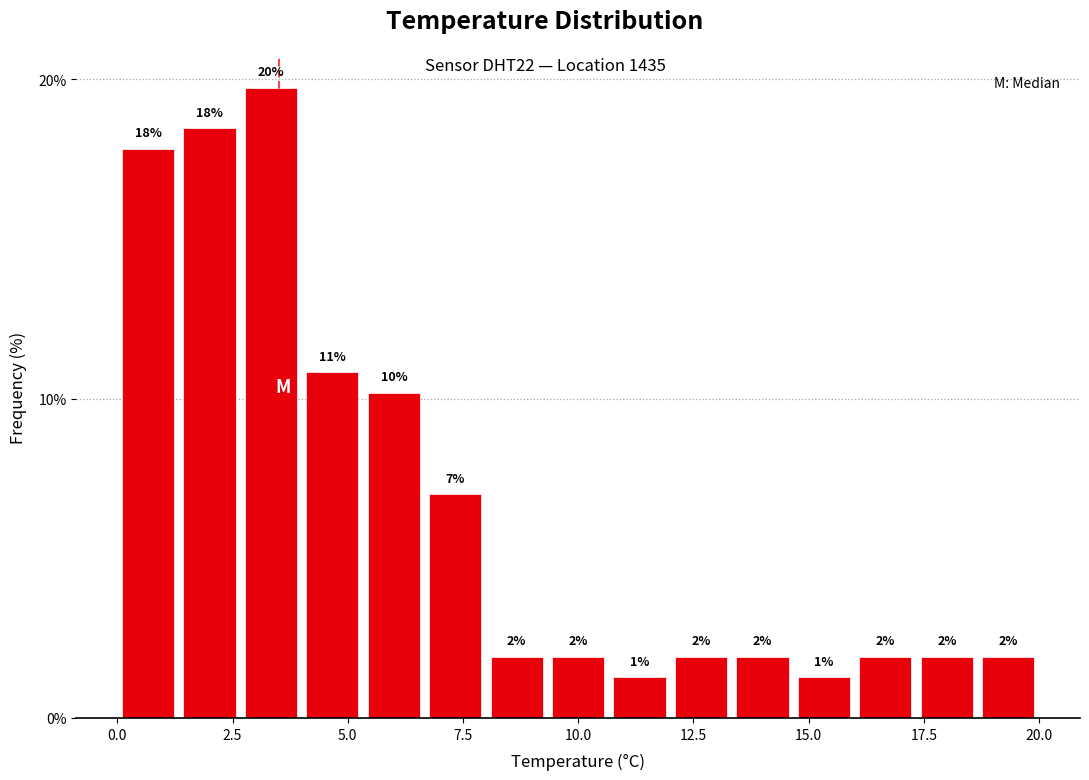

Read against the x-axis, roughly where is the centre of the tallest bar?

3.5